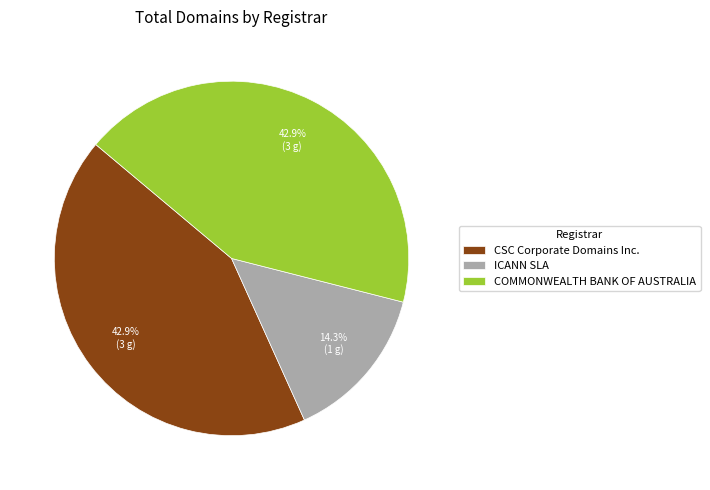

Which slice is the smallest?

ICANN SLA